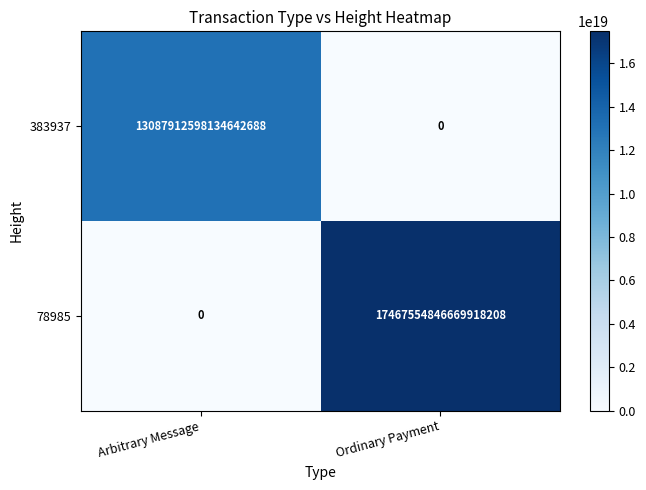

List the labels in order of 383937 value, largest first.

Arbitrary Message, Ordinary Payment